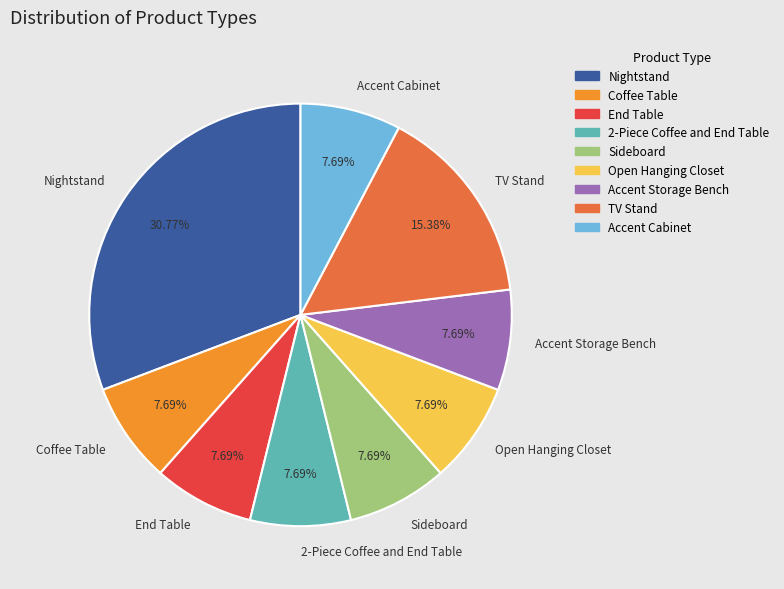

What is the largest slice in the pie chart?

Nightstand